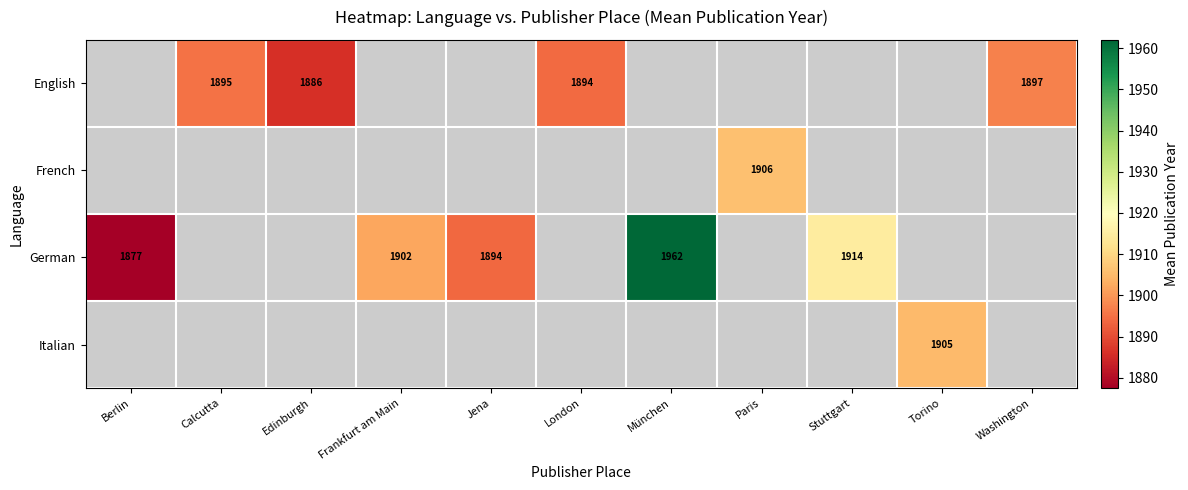

The German series shows 1914 at Stuttgart. True or false?

True